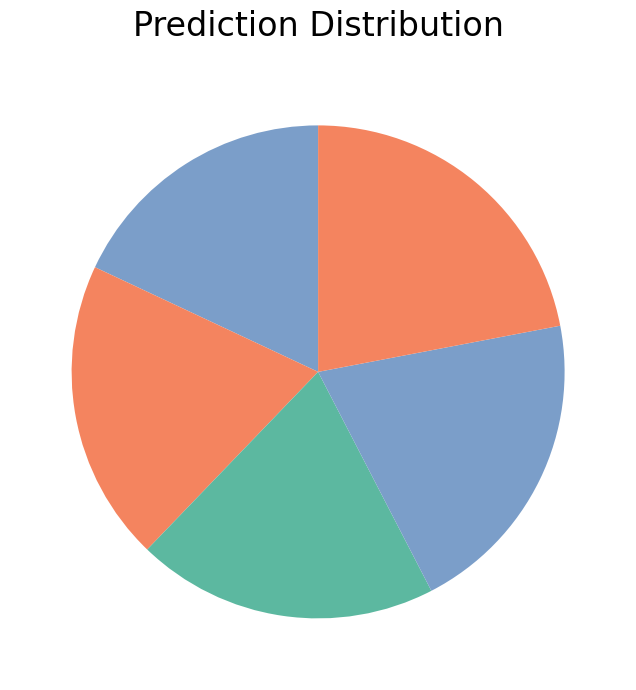

Count the number of slices in the pie.

5